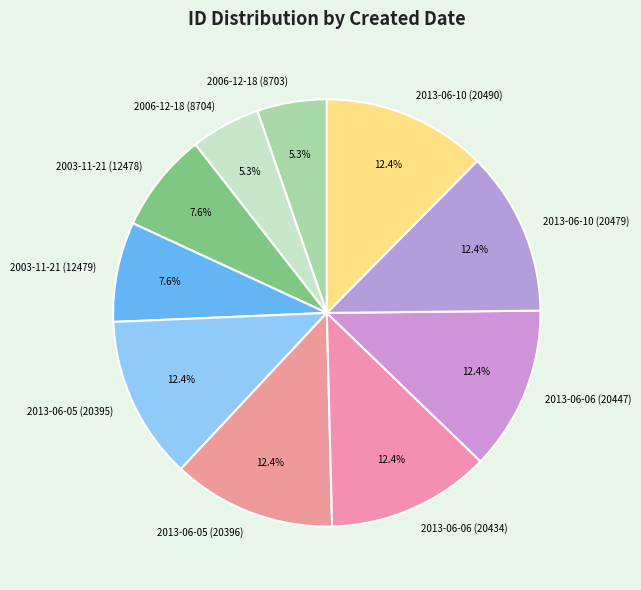

How many slices are in this pie chart?

10